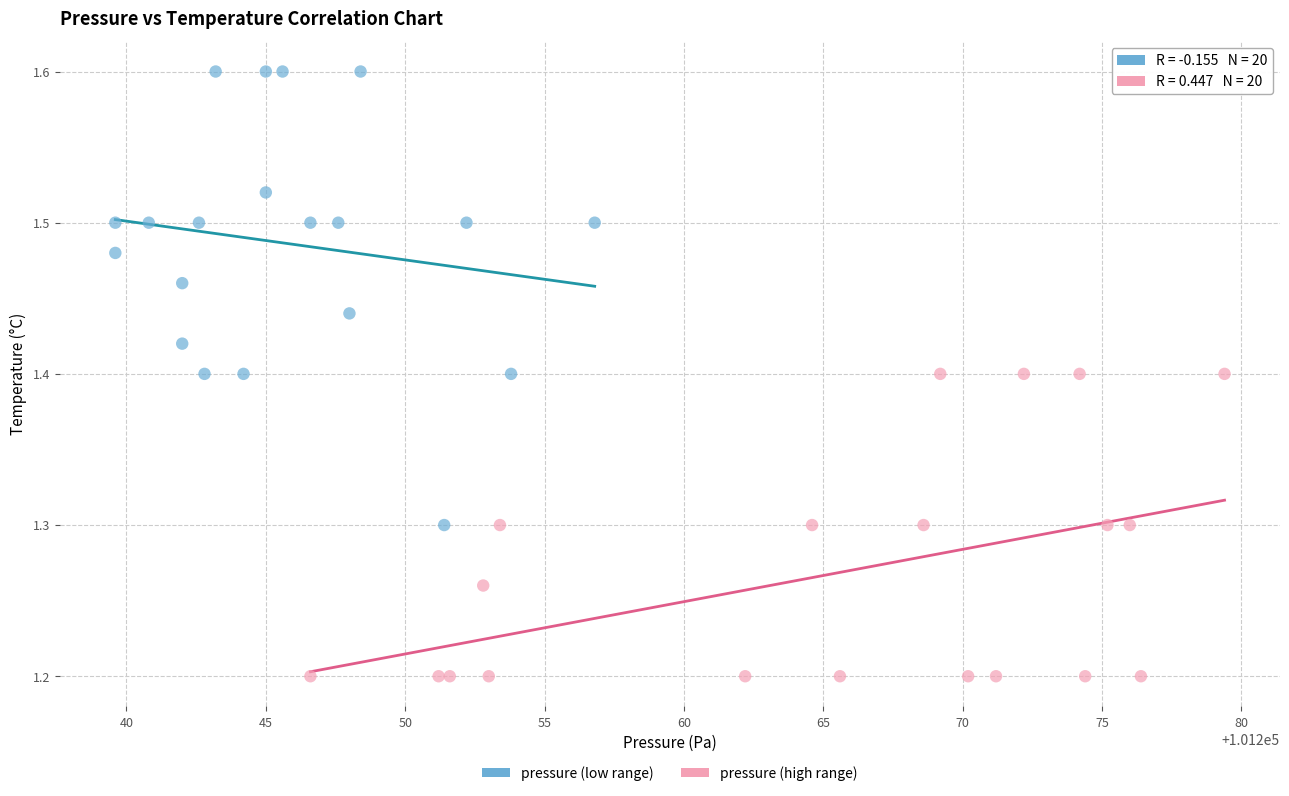

Which series reaches the maximum Y coordinate?

pressure (low range)